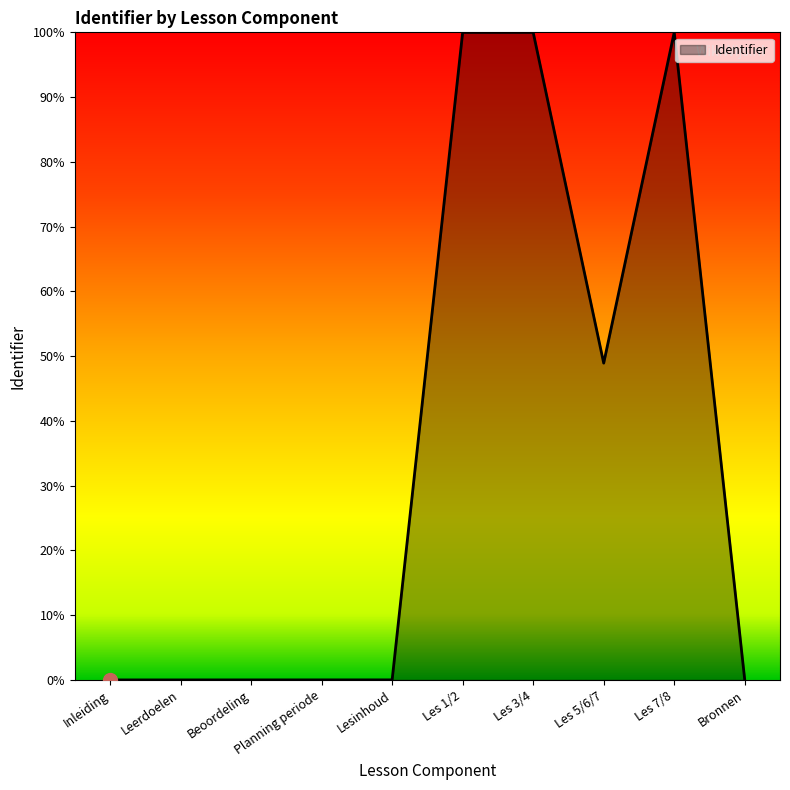

What is the sum of the values at Les 3/4 and Les 5/6/7?

148.9